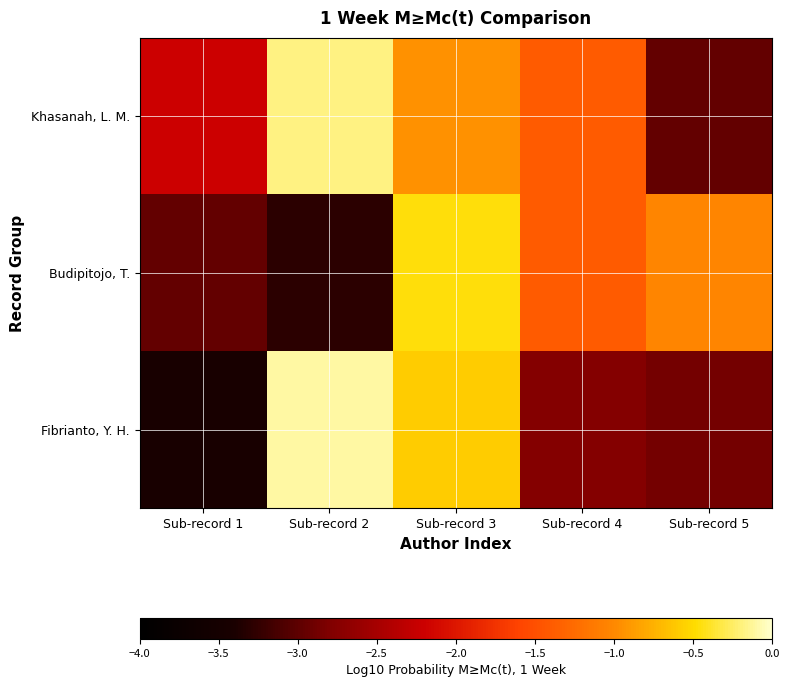

Which label corresponds to the largest value in the chart?

Sub-record 2